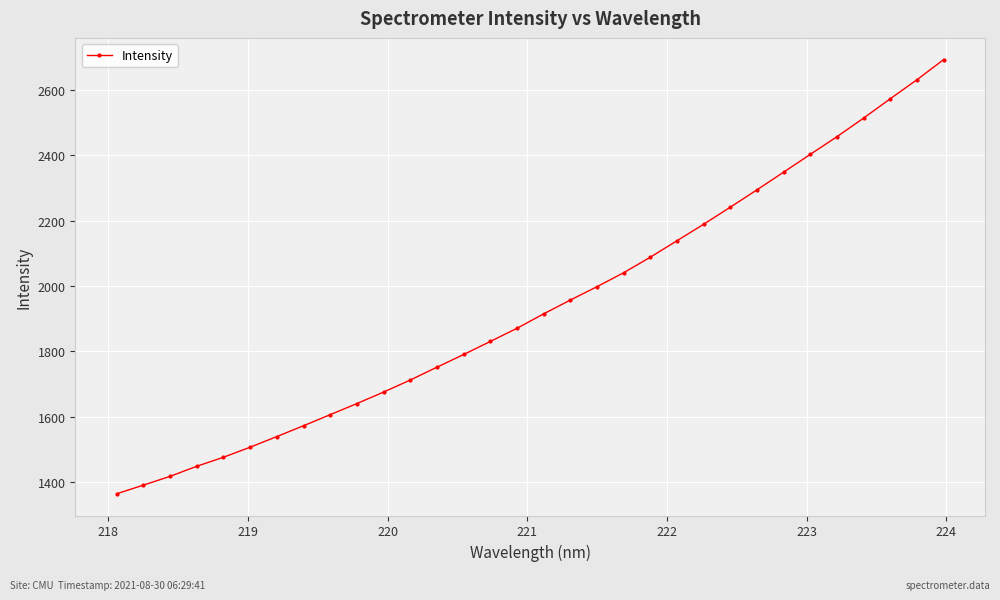

How many lines are shown in the chart?

1